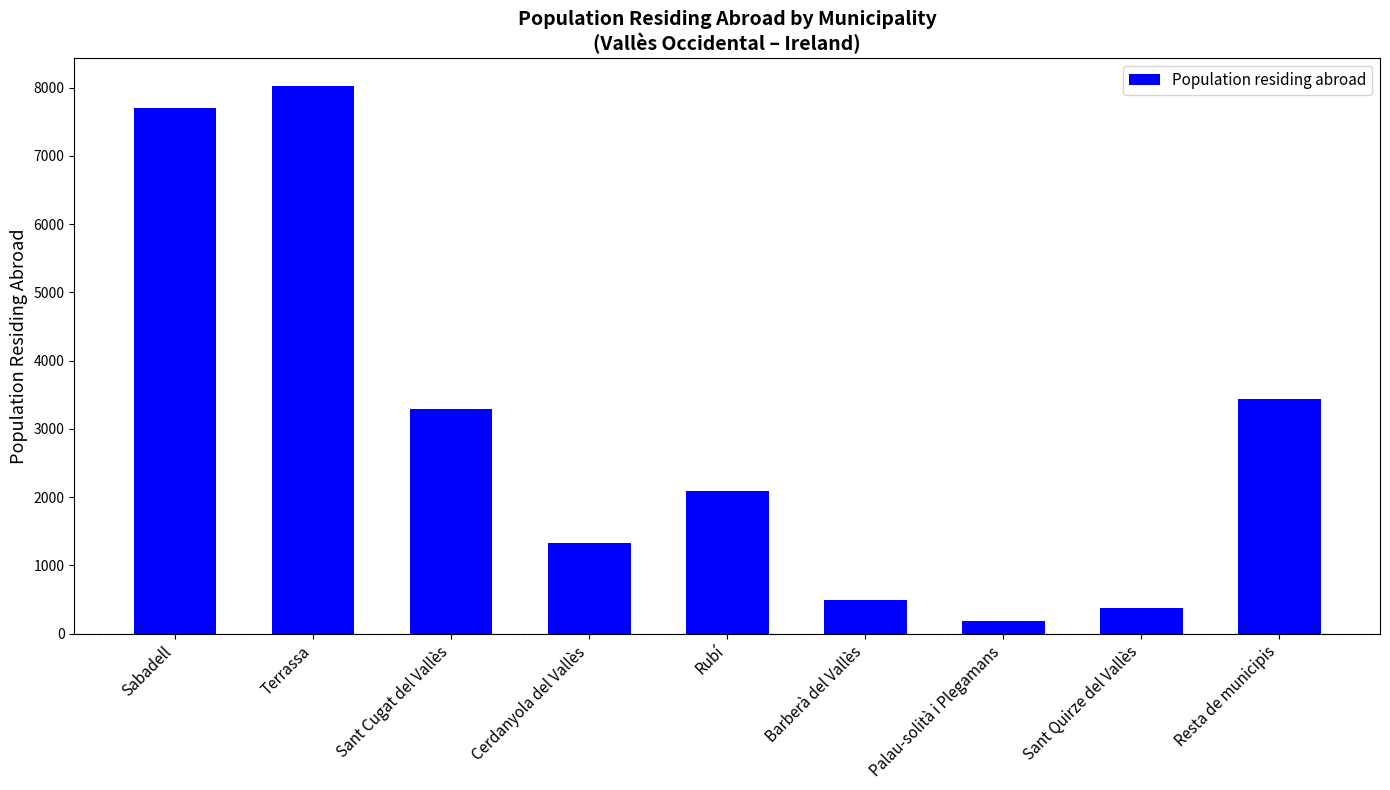

What is the approximate value at Barberà del Vallès, to the nearest 10?

490